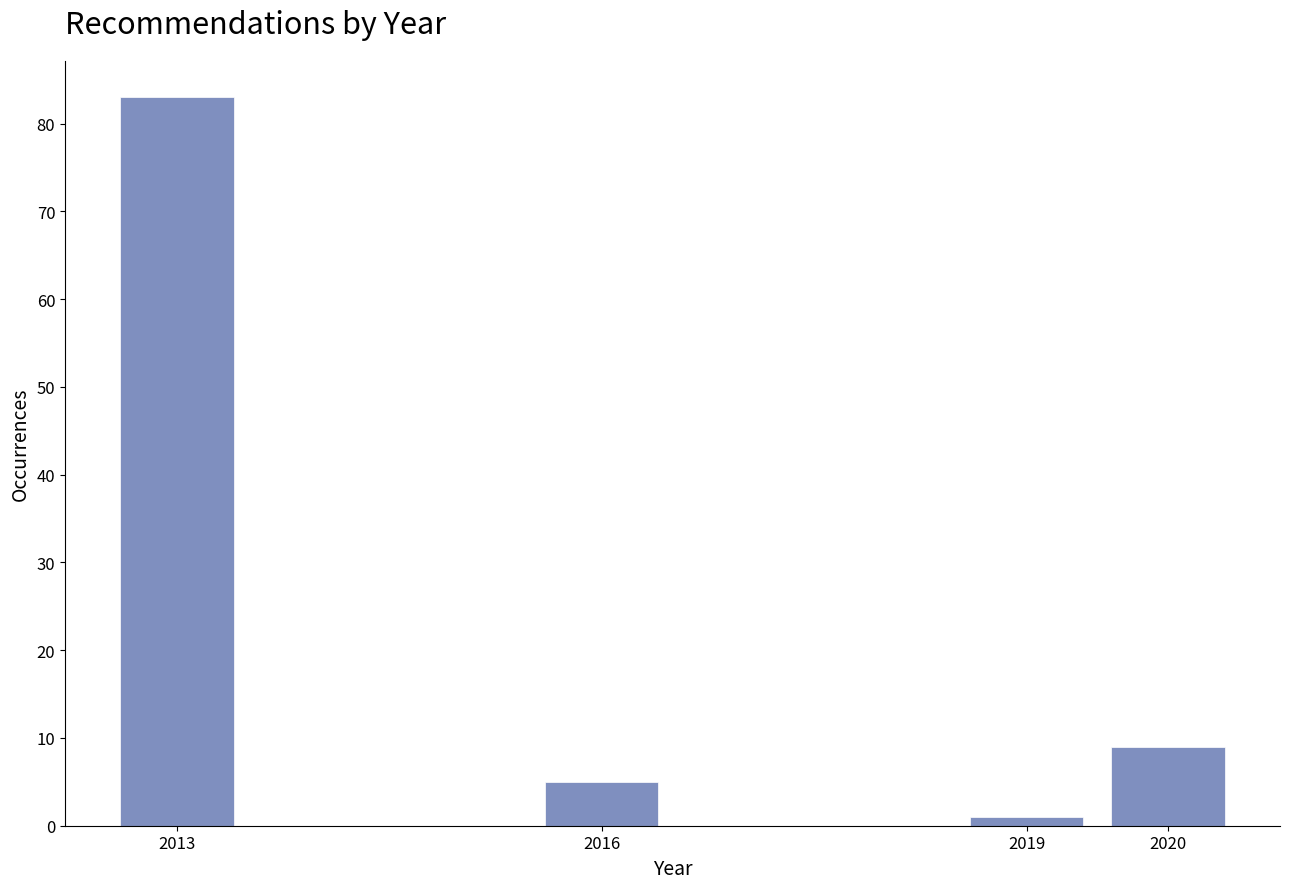

Reading left to right, list all the values displayed in this chart.

2013=83	2016=5	2019=1	2020=9